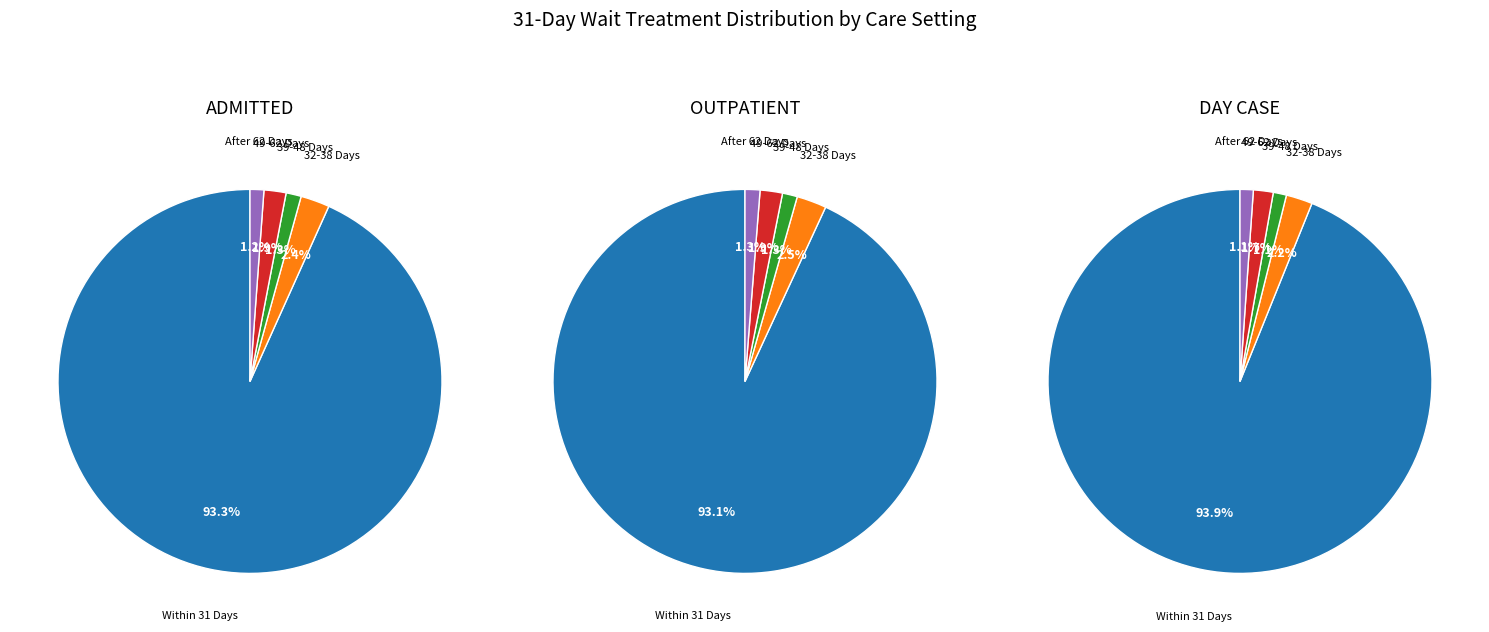

True or false: 24 accounts for 0% of the total.

True